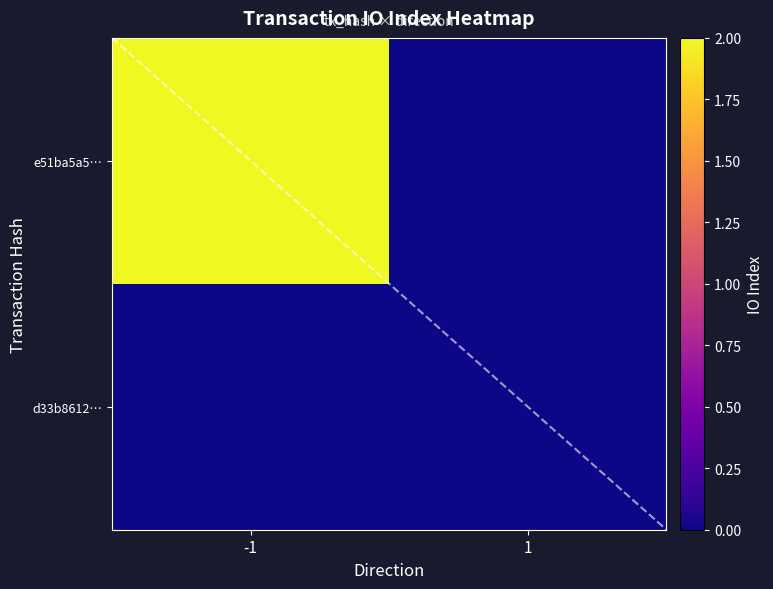

Reading left to right, transcribe all the data shown in this chart.

e51ba5a5…: -1=2	1=0
d33b8612…: -1=0	1=0